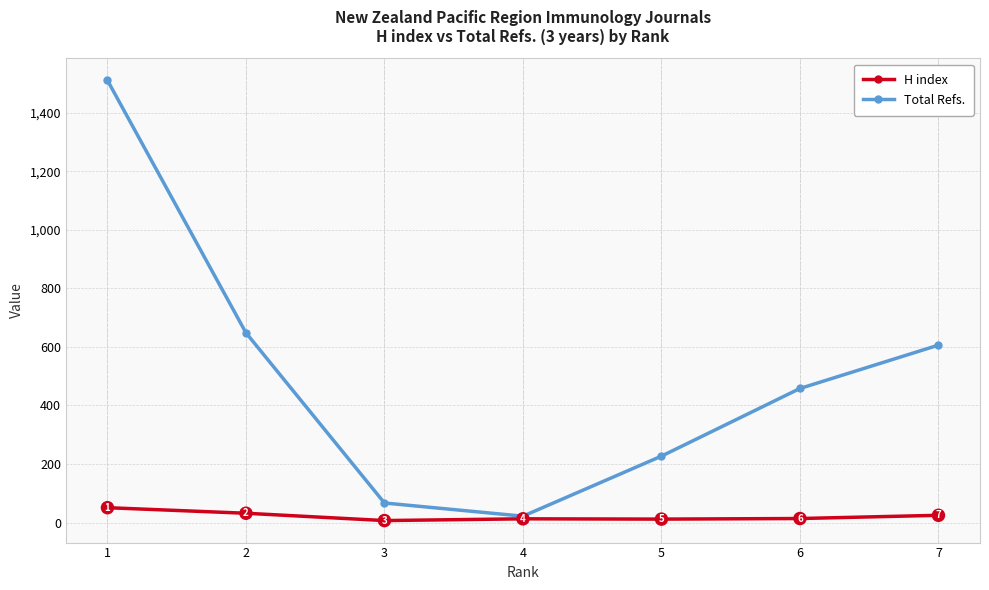

True or false: H index and Total Refs. cross at least once.

False